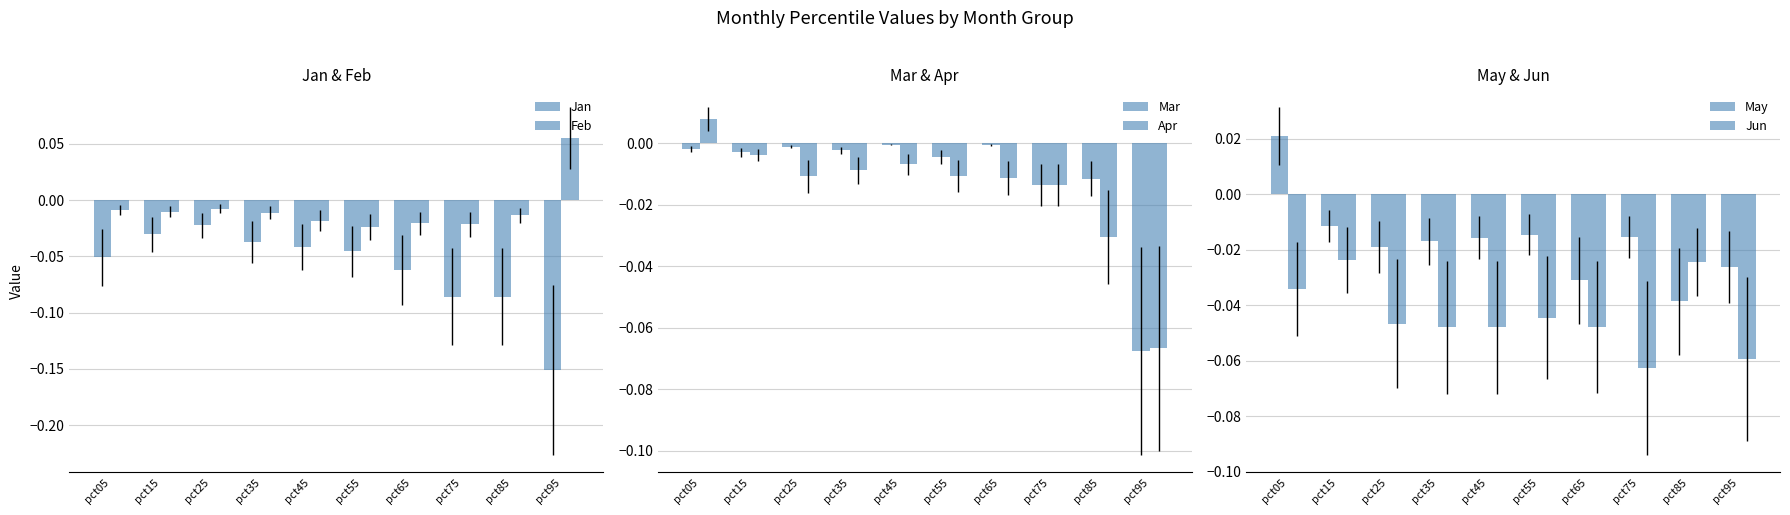

What is the minimum value for Mar?

-0.1